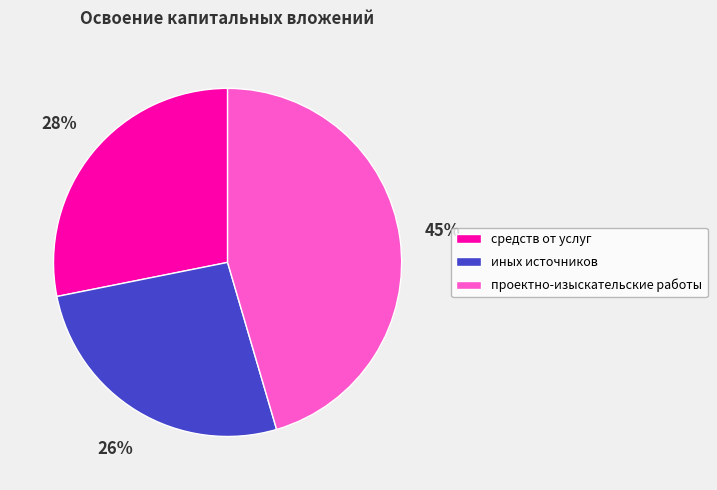

Combined, do иных источников and проектно-изыскательские работы account for over 50%?

Yes